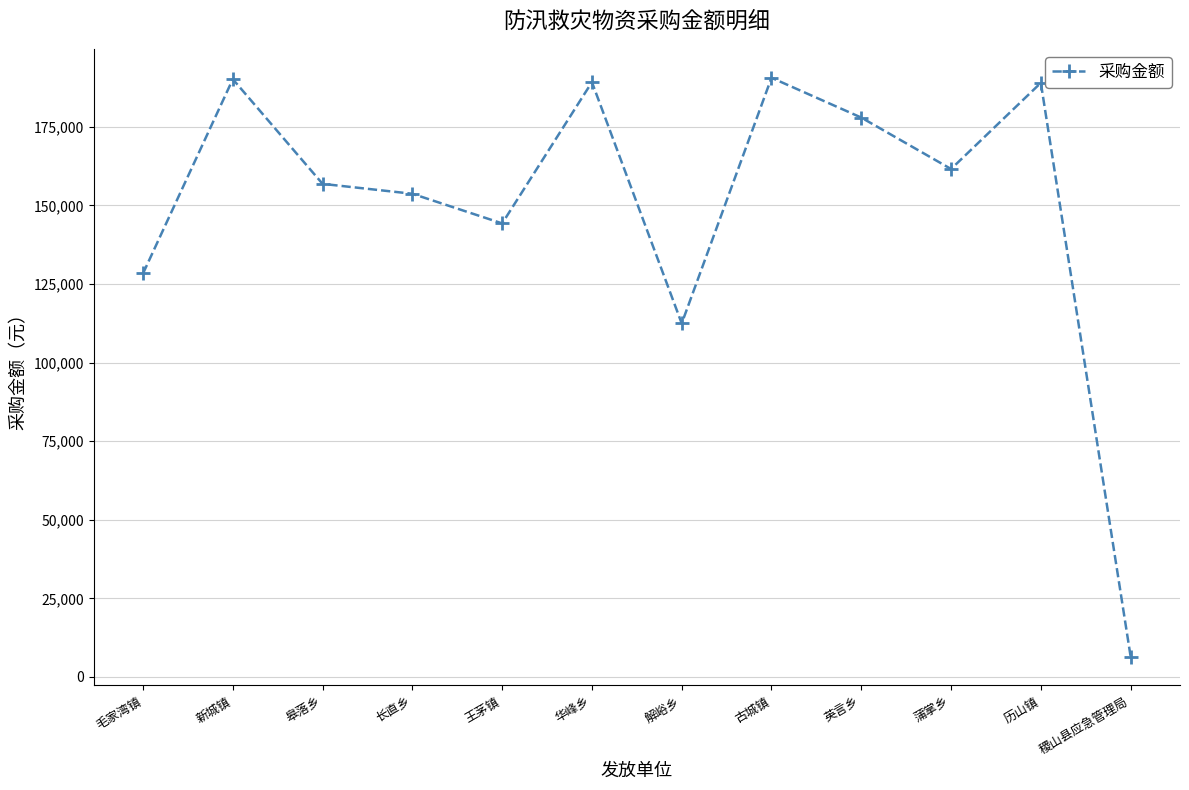

What is the label of the 6th point from the left?

华峰乡